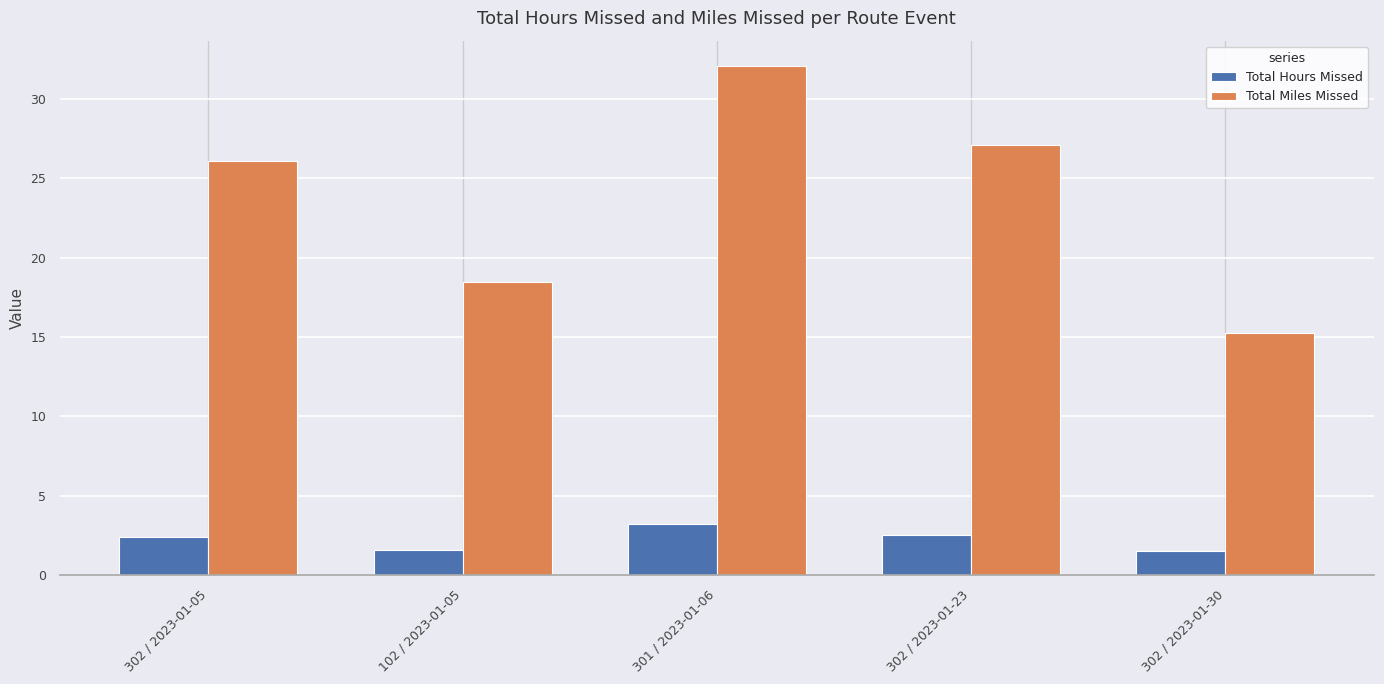

Which series has the largest total across all categories?

Total Miles Missed